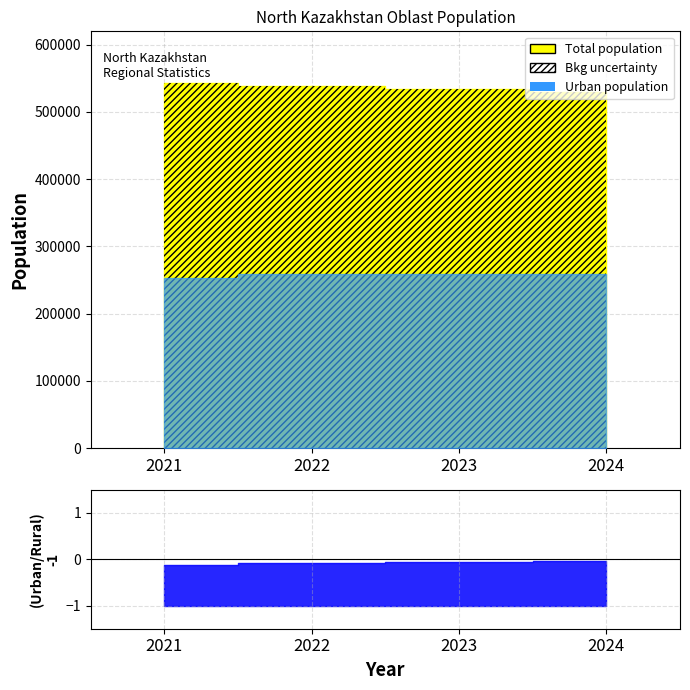

Does the chart have visible grid lines?

Yes